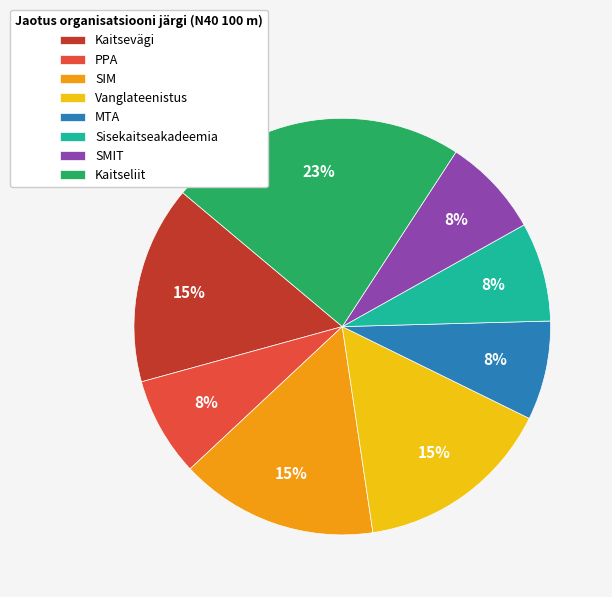

To the nearest percent, what is the difference between the Kaitseliit and Vanglateenistus slice percentages?

8%